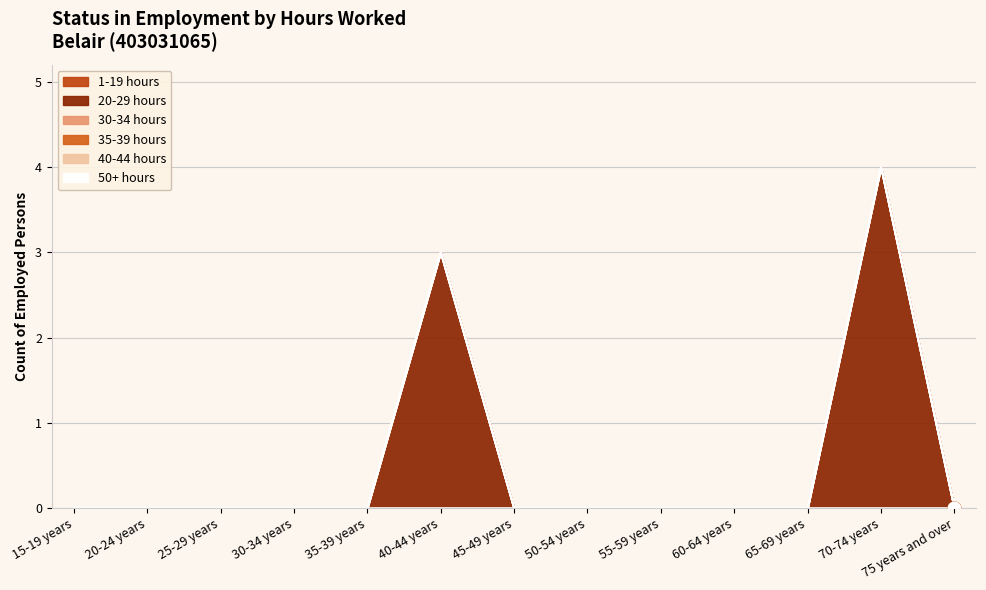

At which category does the chart reach its minimum across all series?

15-19 years